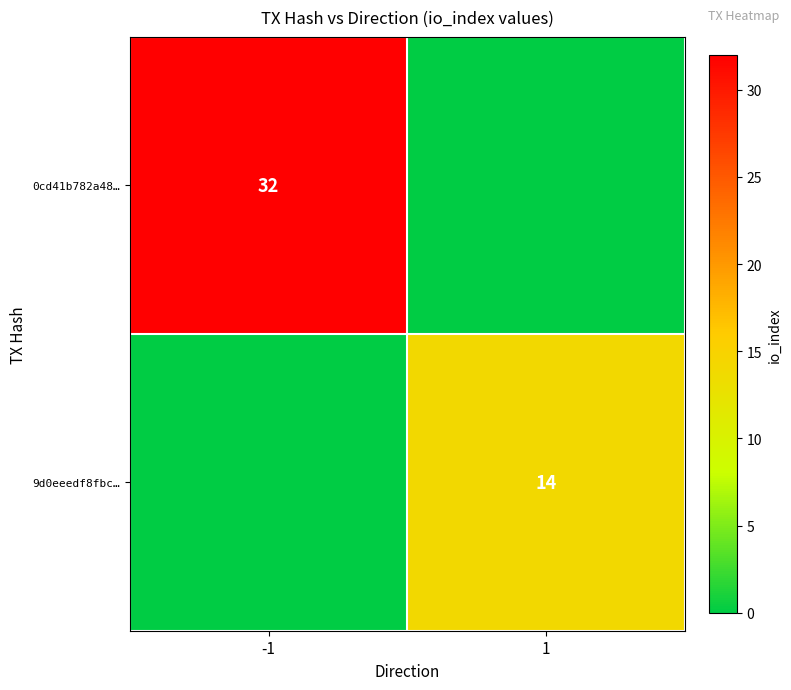

The value of 0cd41b782a48… at -1 is 21. True or false?

False